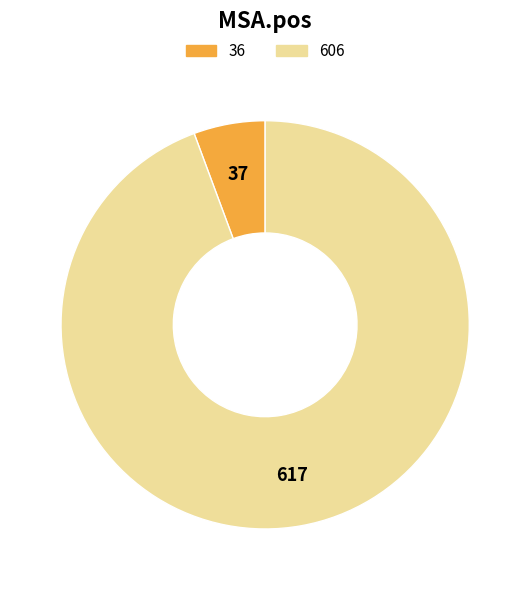

Which slice is the largest?

606